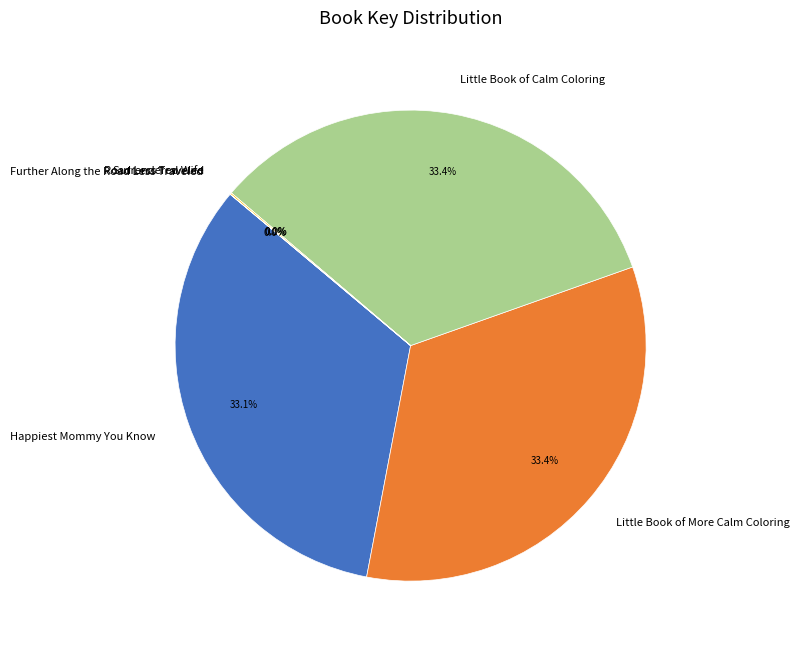

The Happiest Mommy You Know slice represents 33% of the pie. True or false?

True